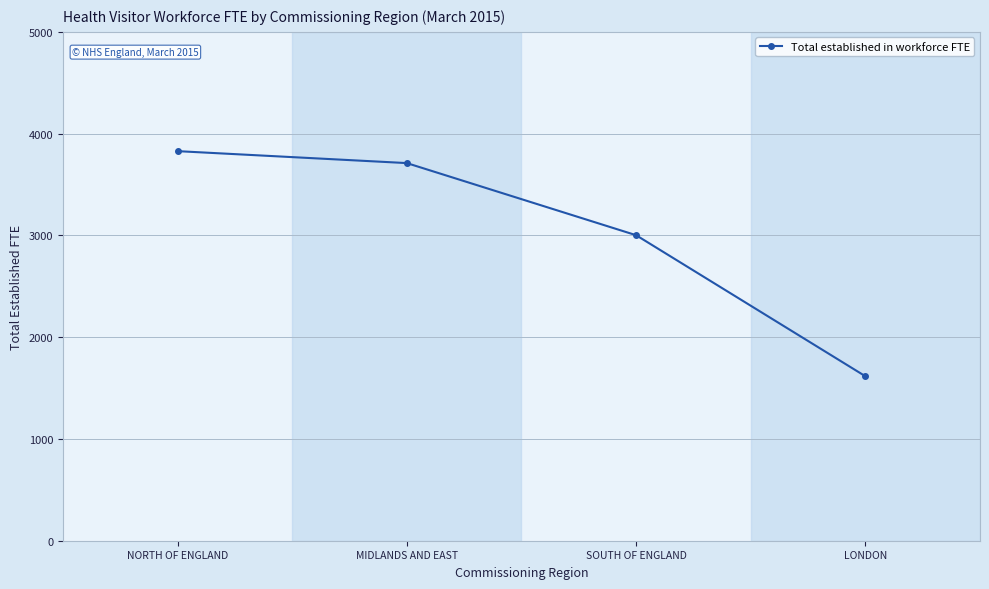

The value at NORTH OF ENGLAND is 3827.9. True or false?

True